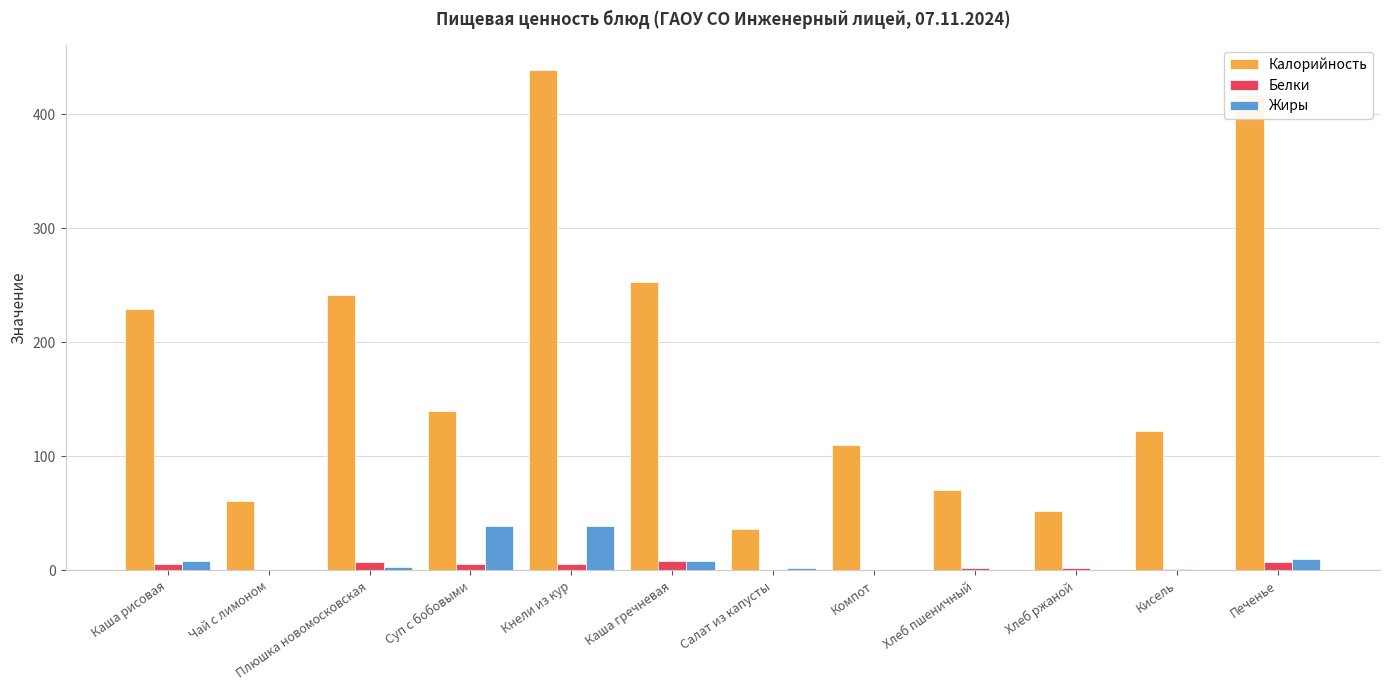

How many groups of bars are there?

12